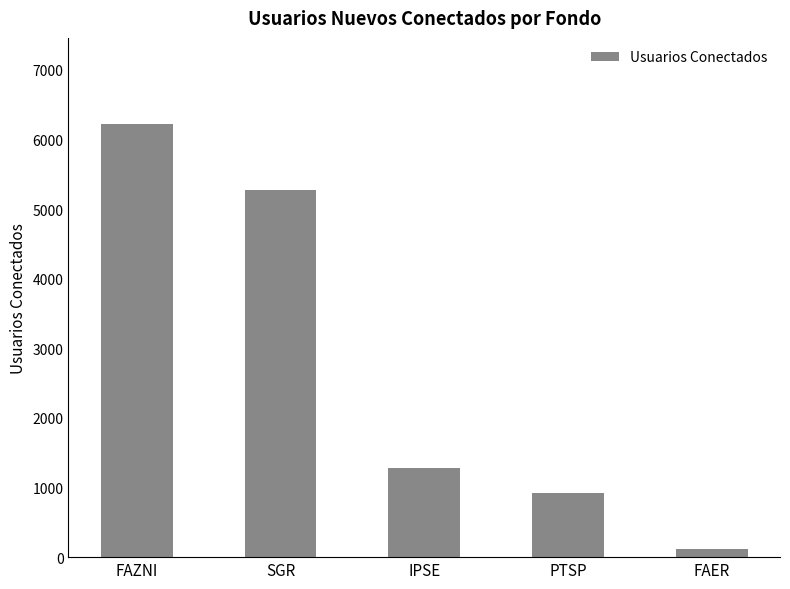

The chart shows a value of 7693 at SGR. True or false?

False